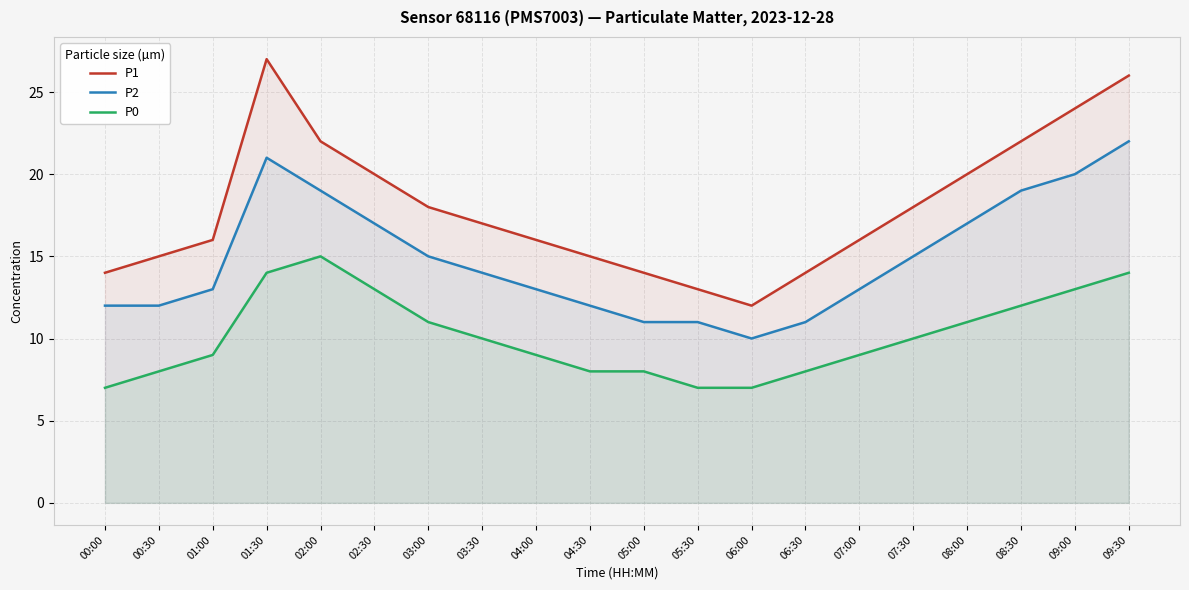

What is the highest value of the P0 series?

15